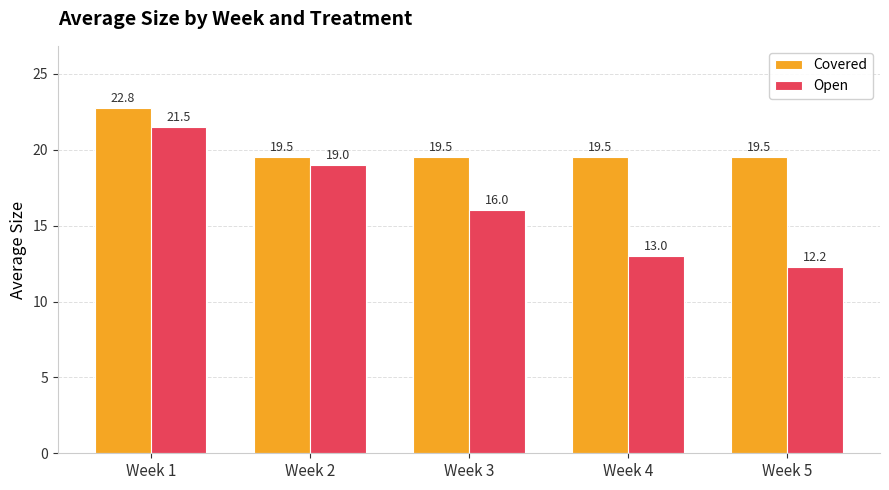

Does the chart contain stacked bars?

No